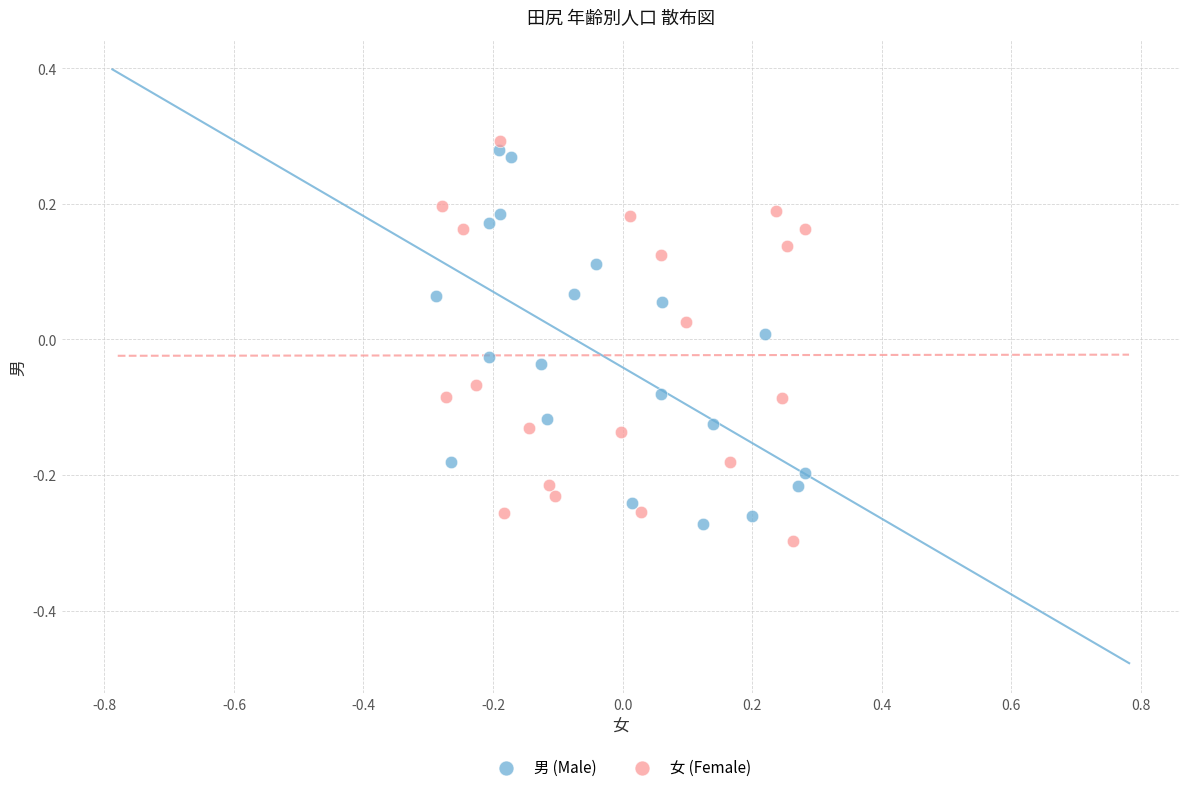

What are all the series names shown in the legend?

男 (Male), 女 (Female)